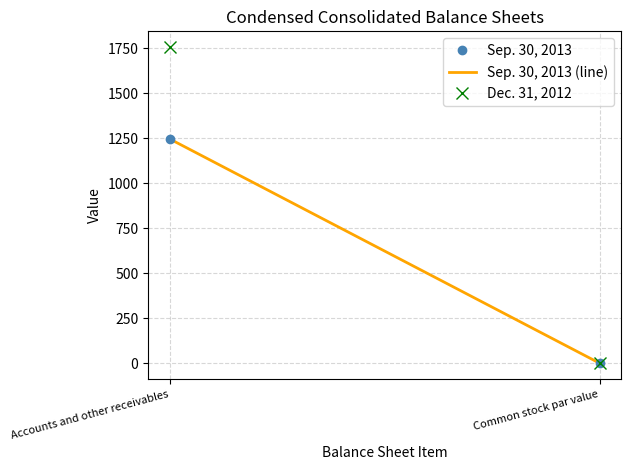

Which has a higher value, Common stock par value or Accounts and other receivables?

Accounts and other receivables